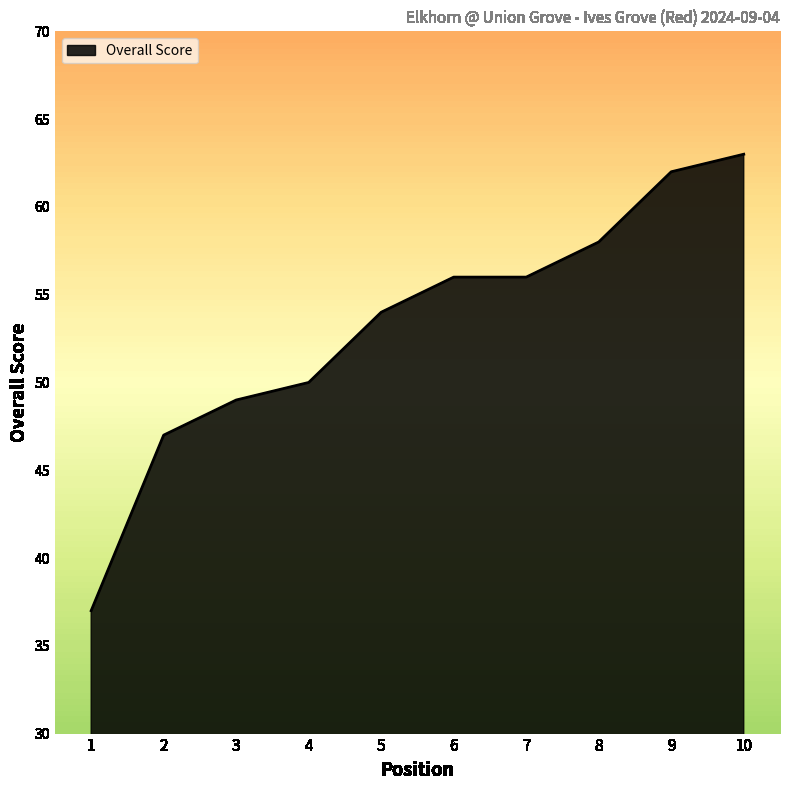

What is the ratio of the value at 2 to the value at 7?

0.8